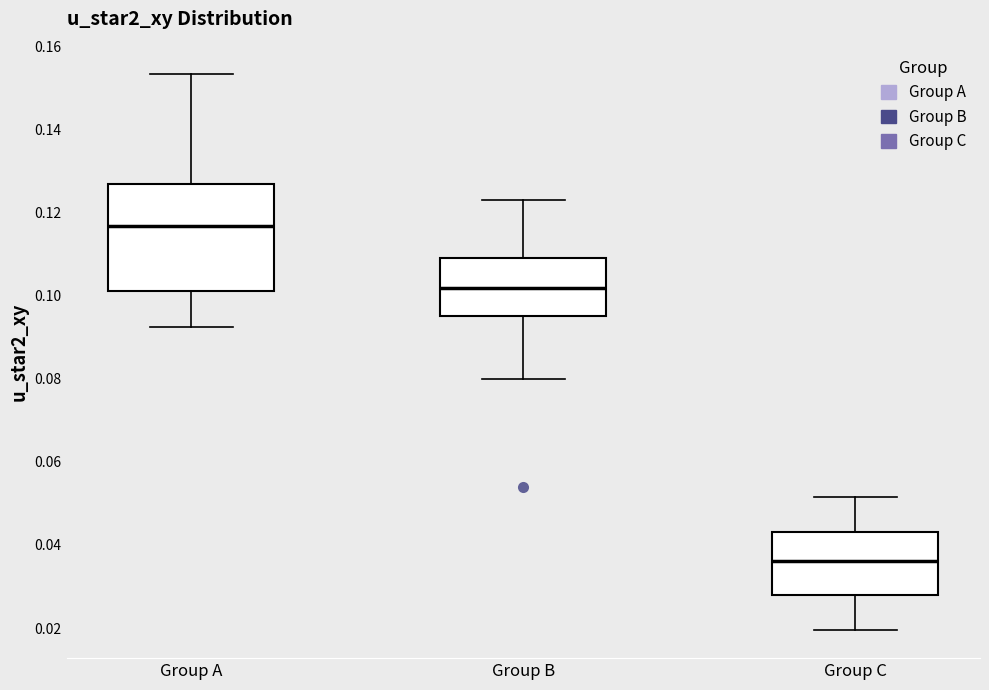

Comparing the boxes themselves (not the whiskers), which one is the tallest?

Group A